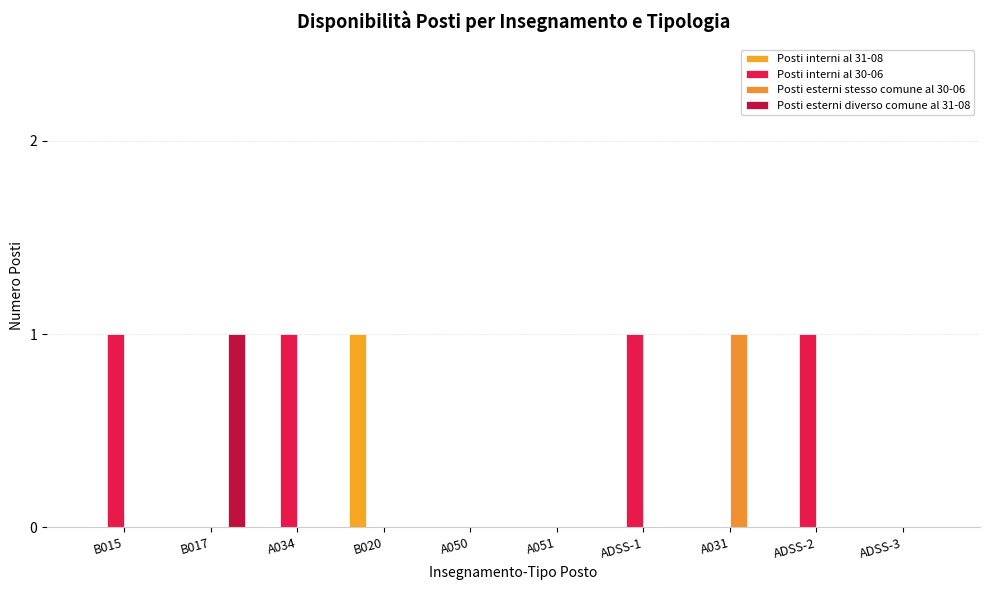

Does the chart contain stacked bars?

No